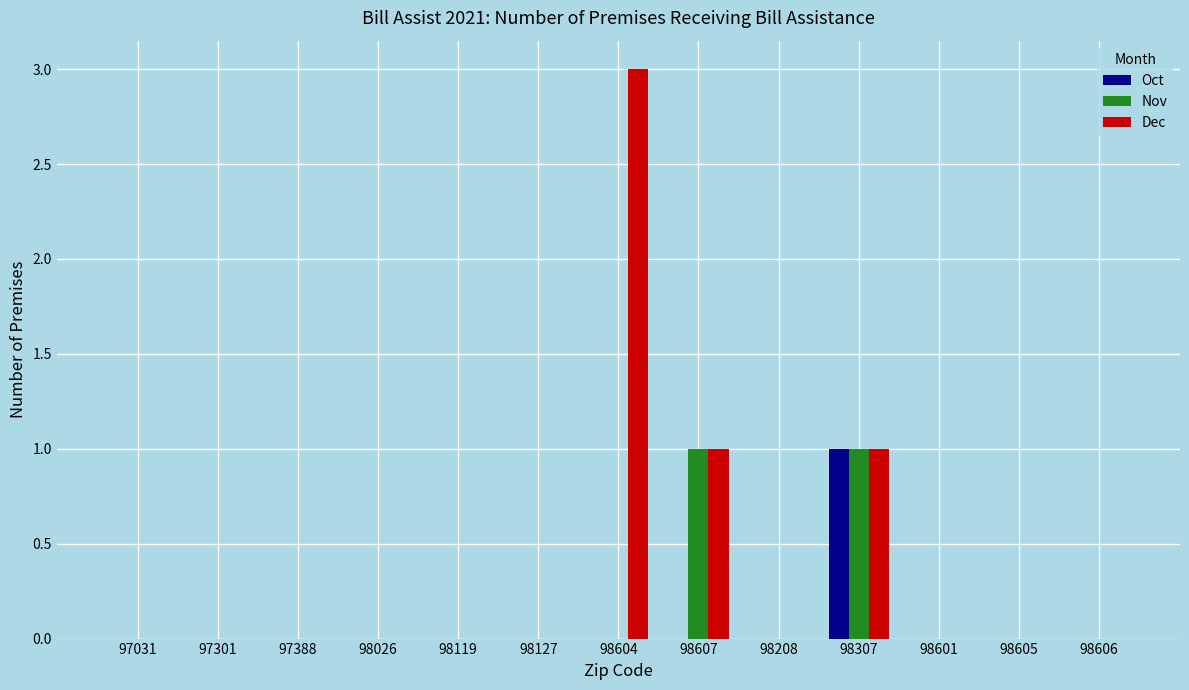

Count the number of data series in this chart.

3